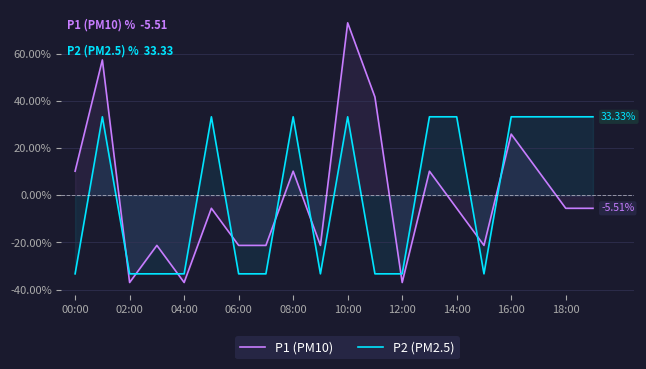

At how many categories does at least one series exceed -3?

12